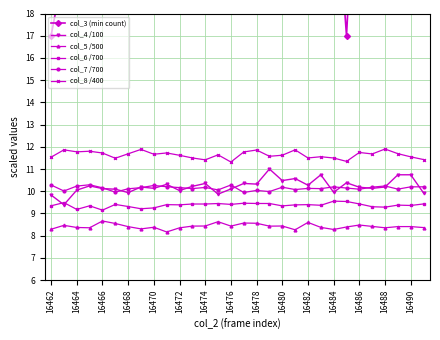

Is it true that col_4 /100 equals 15.7 at 16488?

False